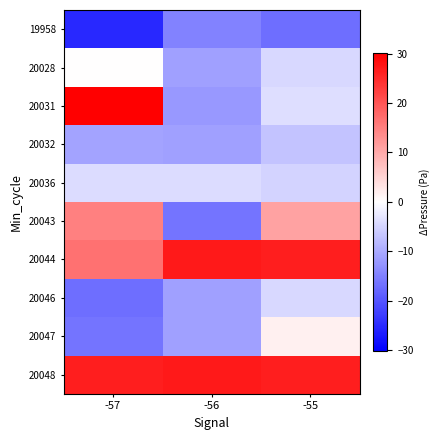

Which series has the widest spread of values?

20031